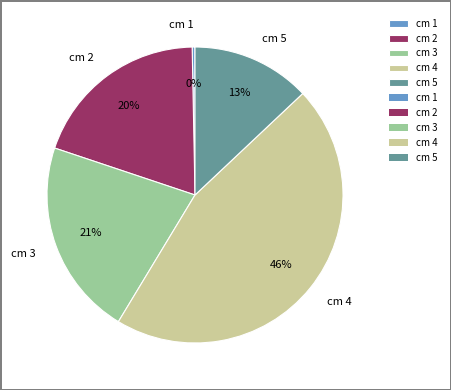

To the nearest percent, what percentage of the pie is cm 2?

20%